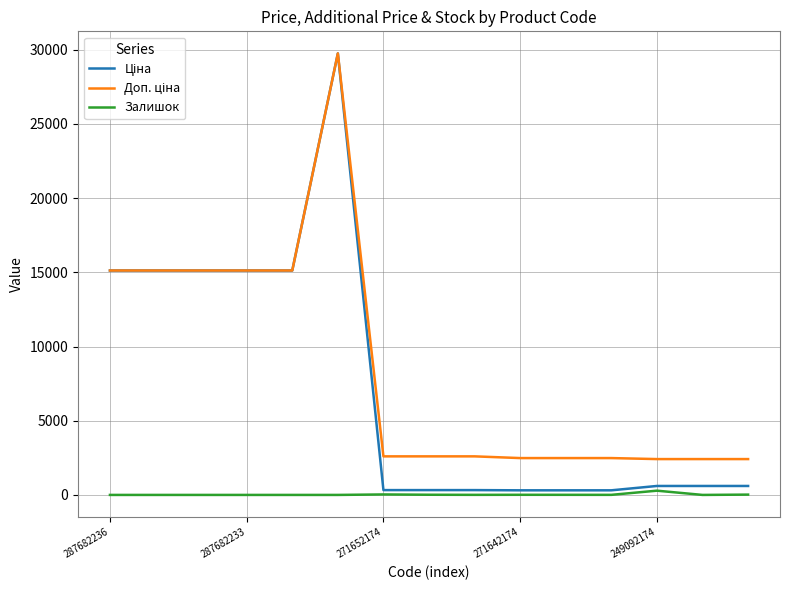

How many lines are shown in the chart?

3